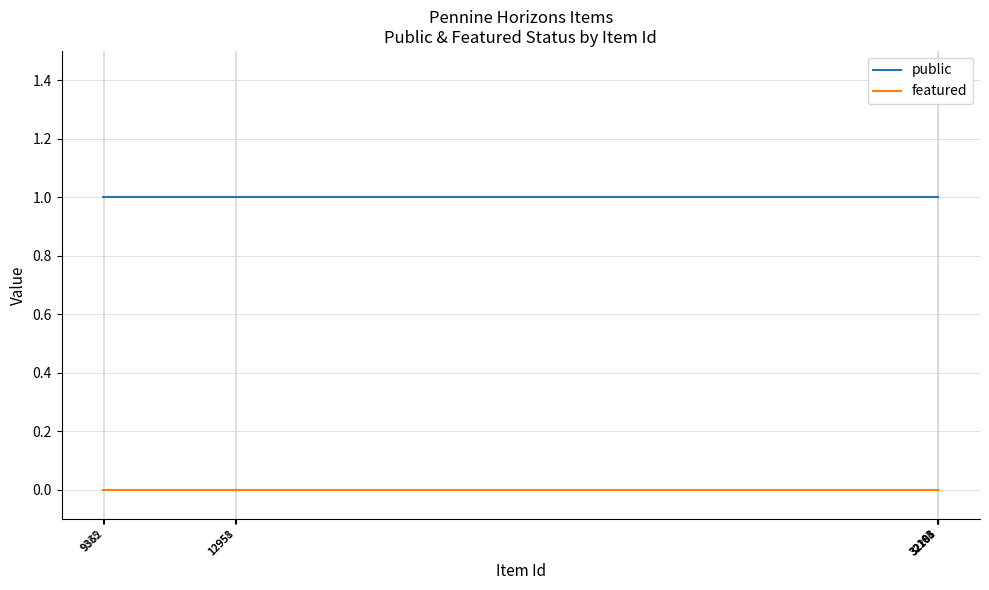

Reading right to left, extract all data points from this chart.

public: 1	1	1	1	1	1	1	1	1	1	1	1	1	1	1	1	1	1	1	1	1	1
featured: 0	0	0	0	0	0	0	0	0	0	0	0	0	0	0	0	0	0	0	0	0	0